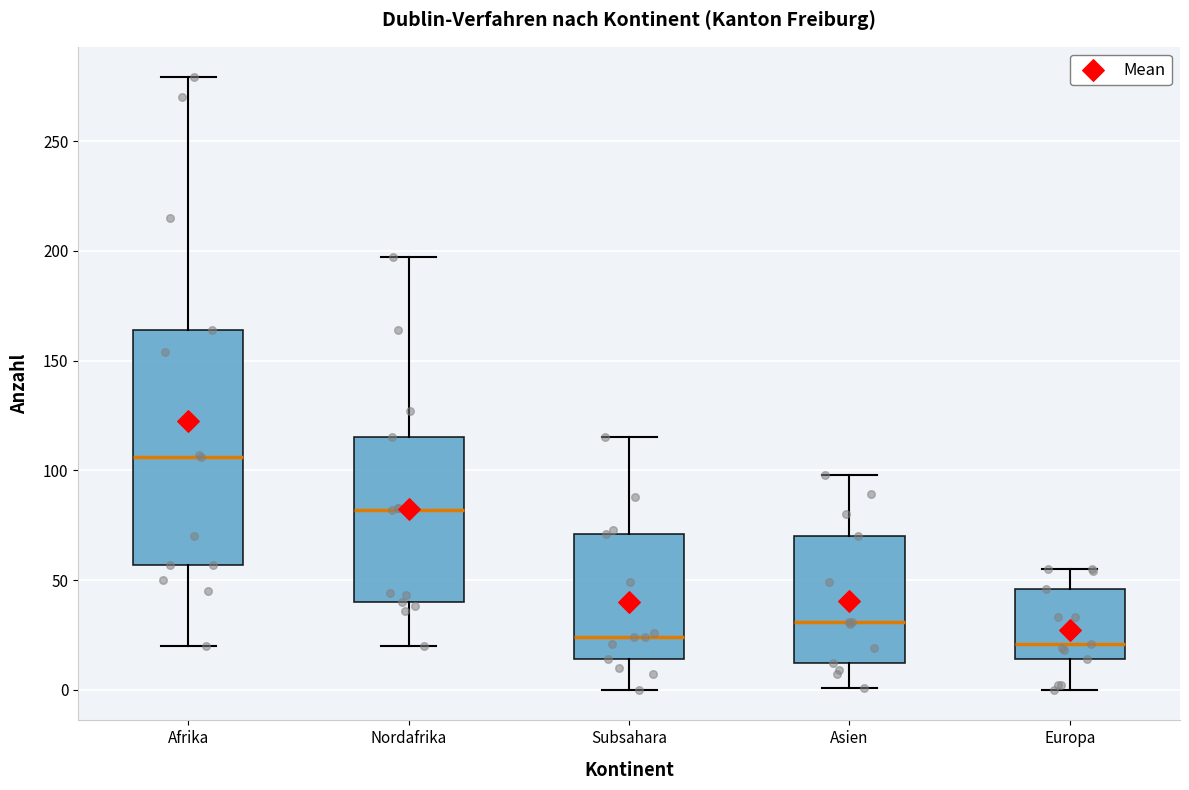

Reading left to right, transcribe this box plot: for each box, give where its median line is, the range the box spans, and where its two whiskers end, as read against the y-axis. The values are not printed on the chart, so give them approximately, as read against the axis.

Afrika: median 105, box 55 to 165, whiskers 20 to 280
Nordafrika: median 80, box 40 to 115, whiskers 20 to 195
Subsahara: median 25, box 15 to 70, whiskers 0 to 115
Asien: median 30, box 10 to 70, whiskers 0 to 100
Europa: median 20, box 15 to 45, whiskers 0 to 55